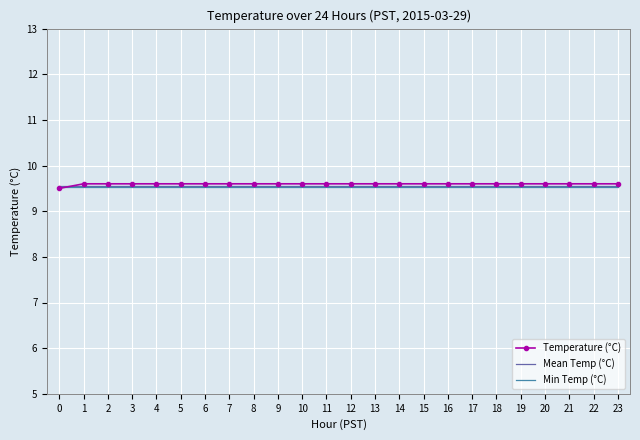

True or false: Min Temp (°C) has a value of 9.5 at 11.

True